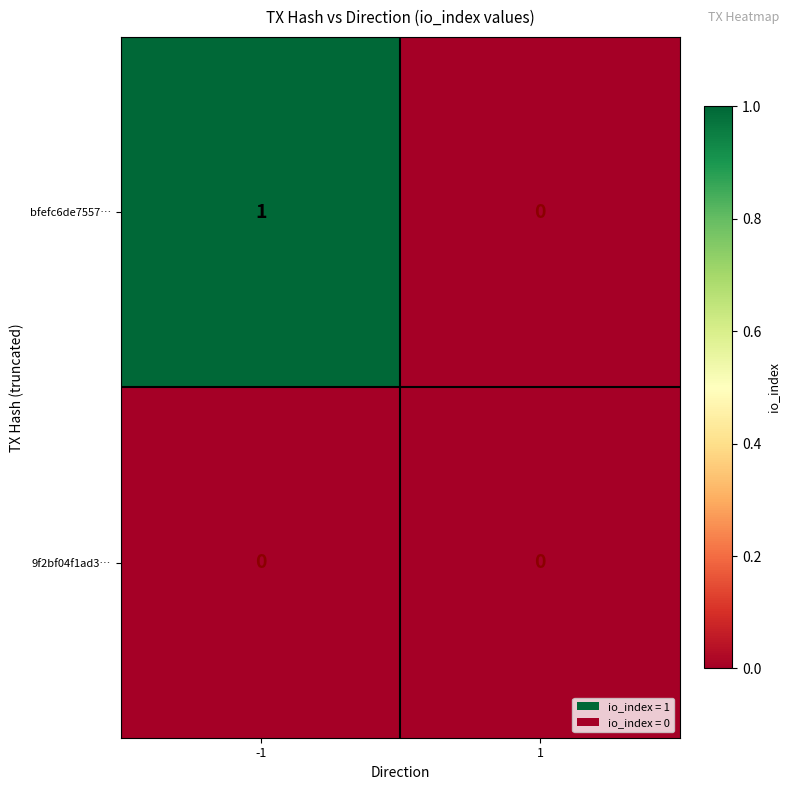

Rank the series by their maximum value, from lowest to highest.

9f2bf04f1ad3…, bfefc6de7557…